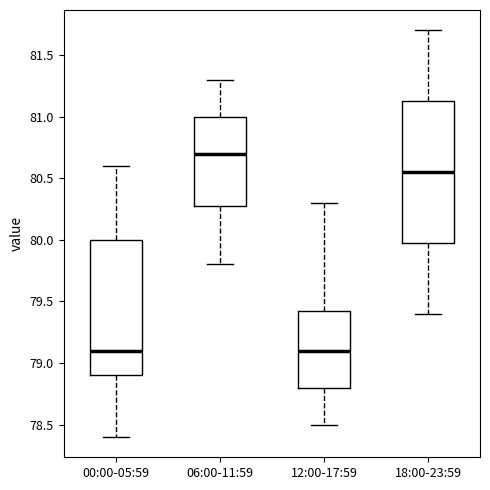

Reading left to right, read every box against the y-axis: the position of its median line, the range the box covers, and the ends of its whiskers. The values are not printed on the chart, so give them approximately, as read against the axis.

00:00-05:59: median 79.10, box 78.90 to 80.00, whiskers 78.40 to 80.60
06:00-11:59: median 80.70, box 80.30 to 81.00, whiskers 79.80 to 81.30
12:00-17:59: median 79.10, box 78.80 to 79.45, whiskers 78.50 to 80.30
18:00-23:59: median 80.55, box 80.00 to 81.15, whiskers 79.40 to 81.70